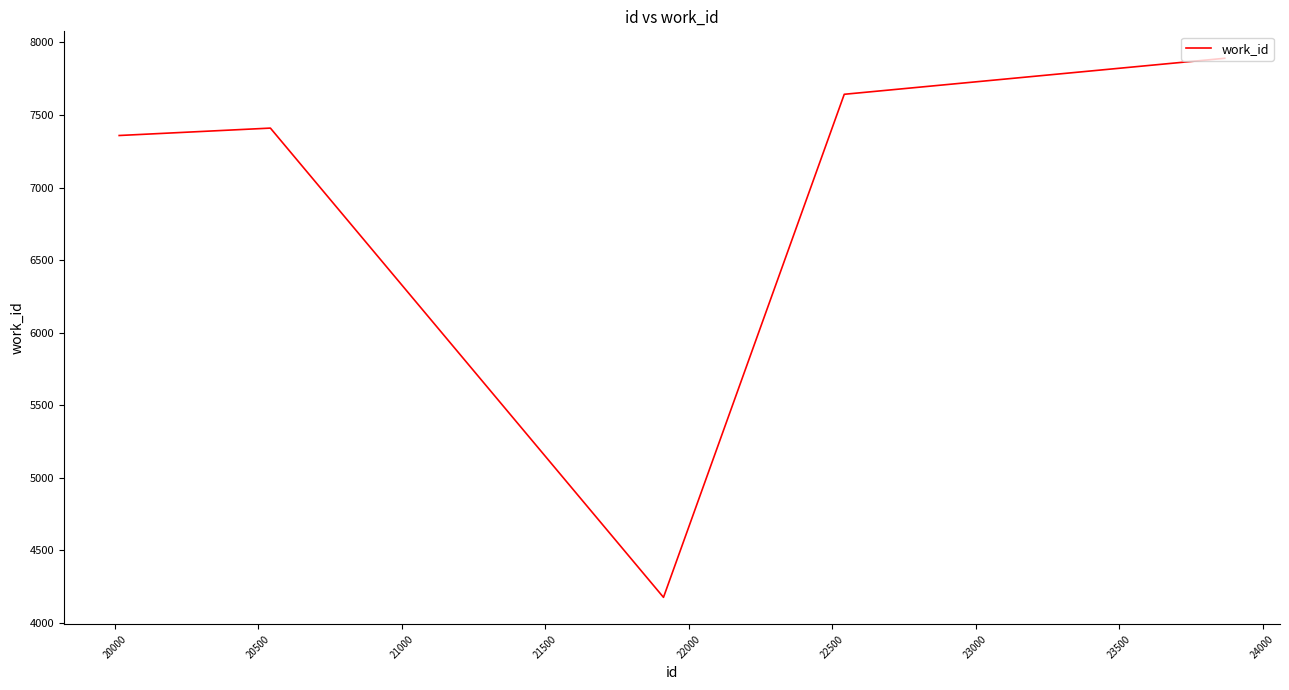

How many series are shown in this chart?

1